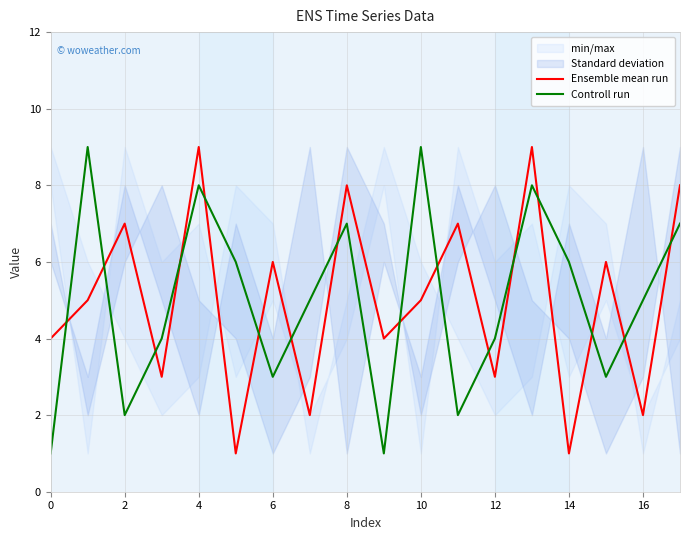

How many intersections are there between Controll run and Ensemble mean run?

16